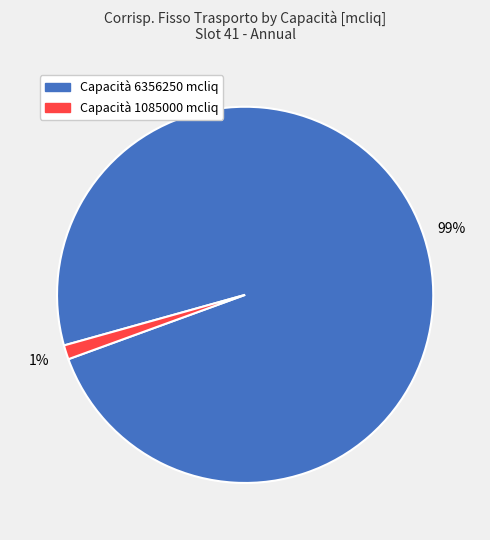

Is there any slice that represents more than half of the pie?

Yes